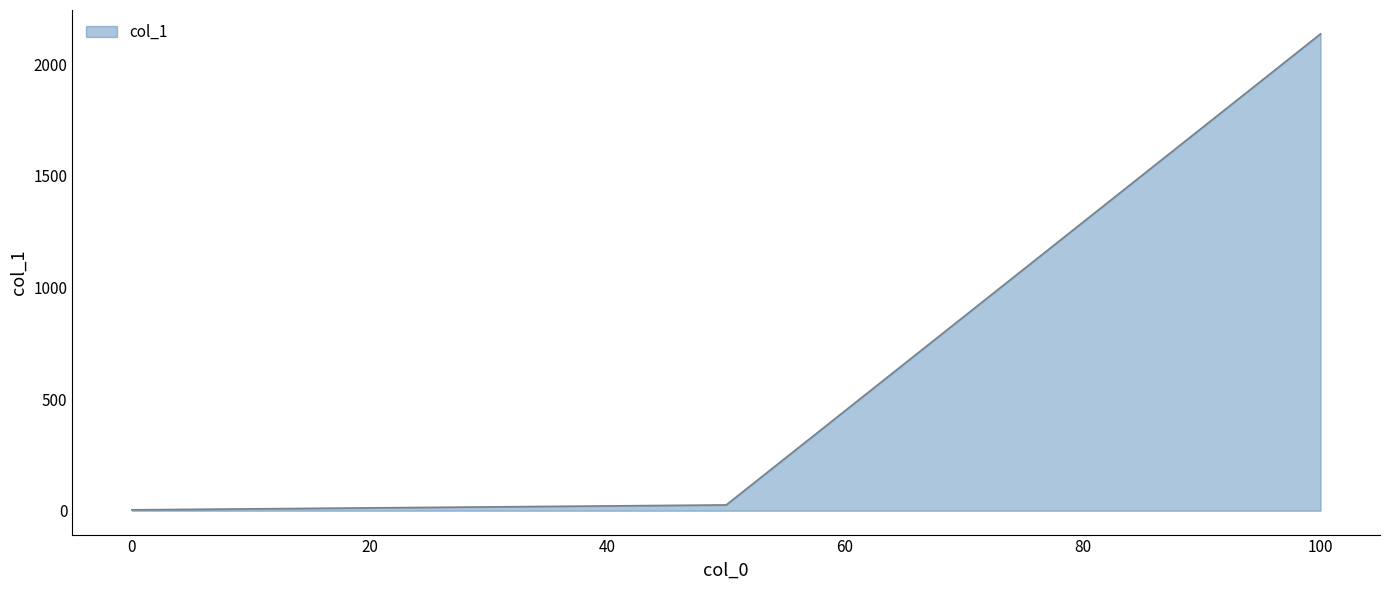

What is the maximum value shown in the chart?

2137